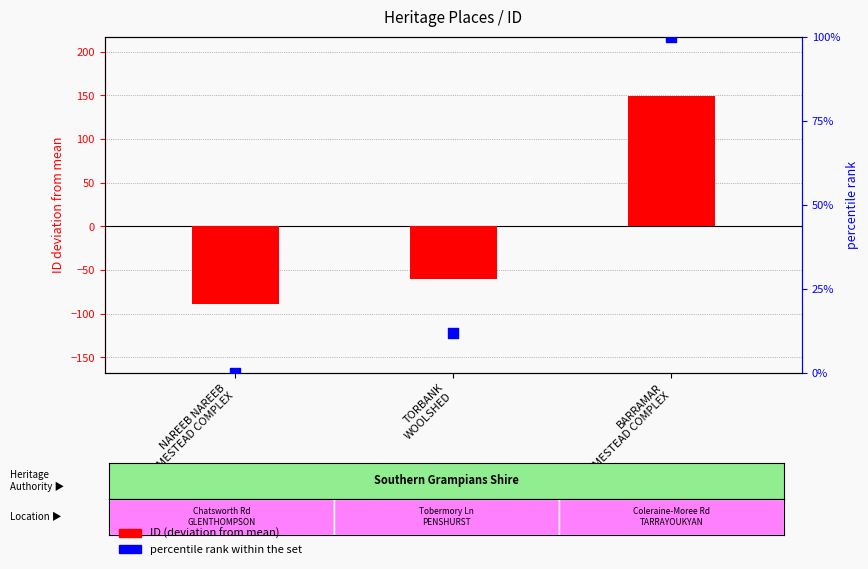

Is the value of percentile rank within the set at NAREEB NAREEB
HOMESTEAD COMPLEX greater than the value of ID (deviation from mean) at TORBANK
WOOLSHED?

Yes